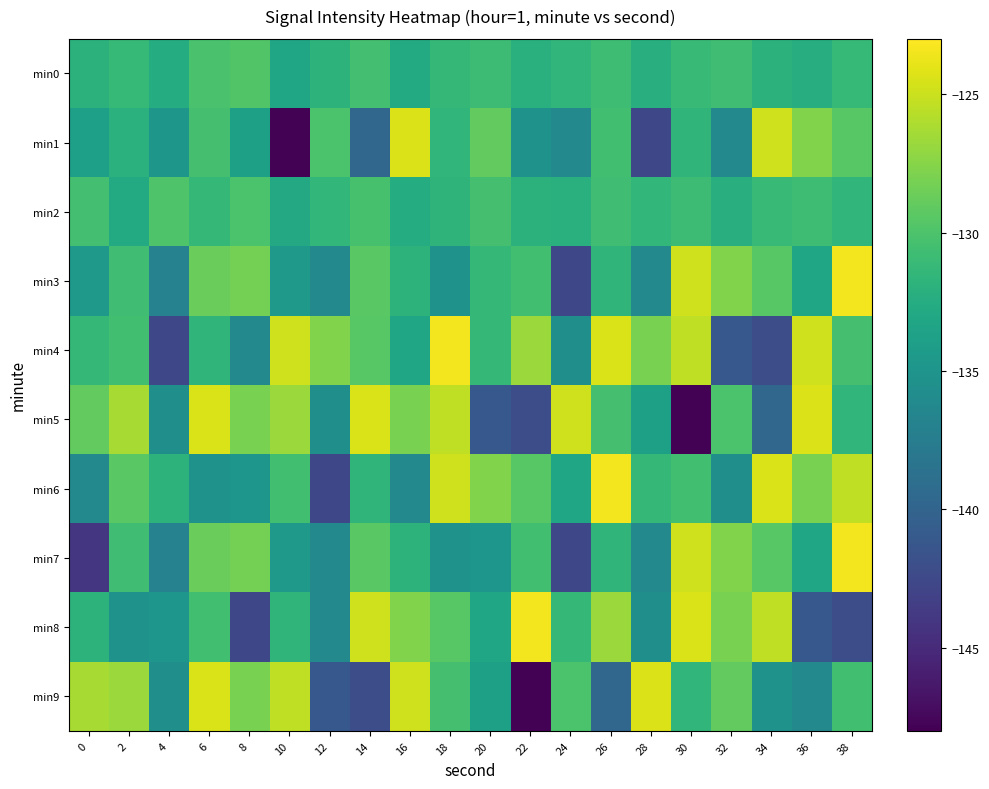

Which series changed the most between 0 and 6?

min7